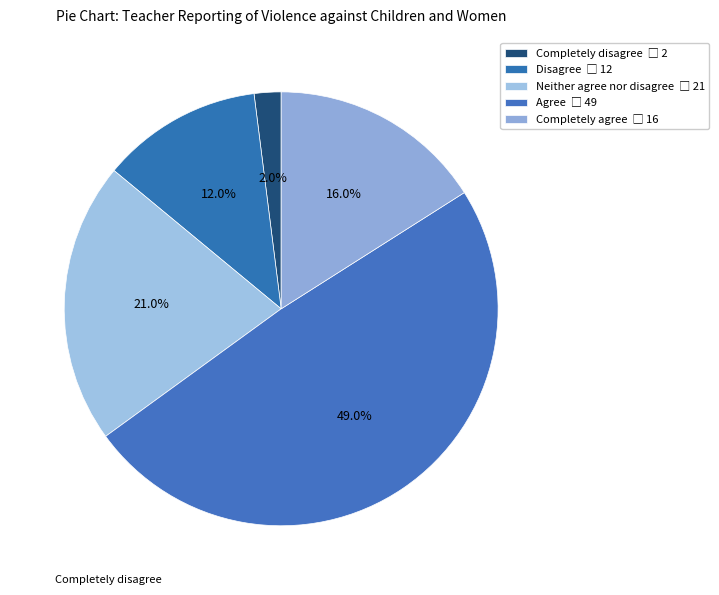

Count the number of slices in the pie.

5